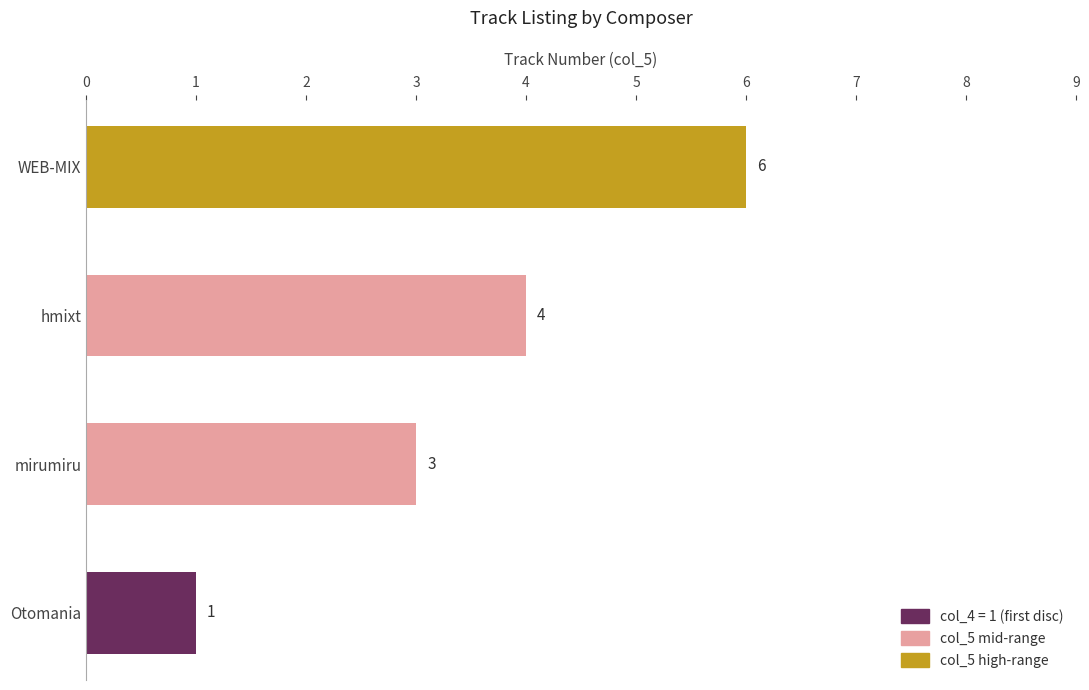

What is the average value?

4